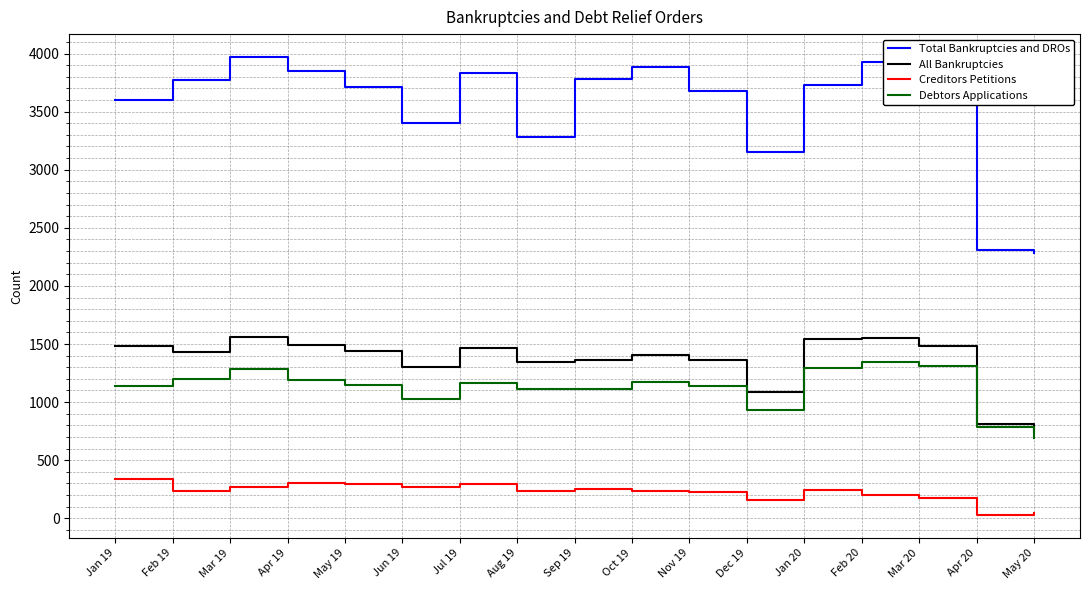

The value of All Bankruptcies at Dec 19 is 1731. True or false?

False